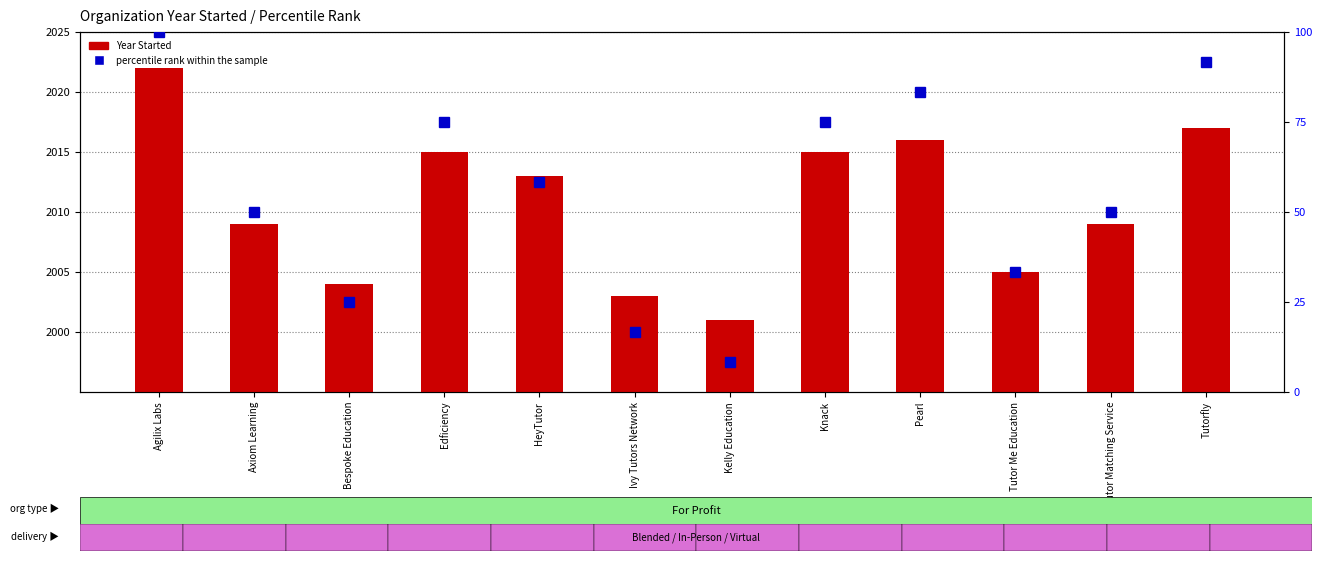

Are the bars grouped side by side (vs. stacked)?

Yes